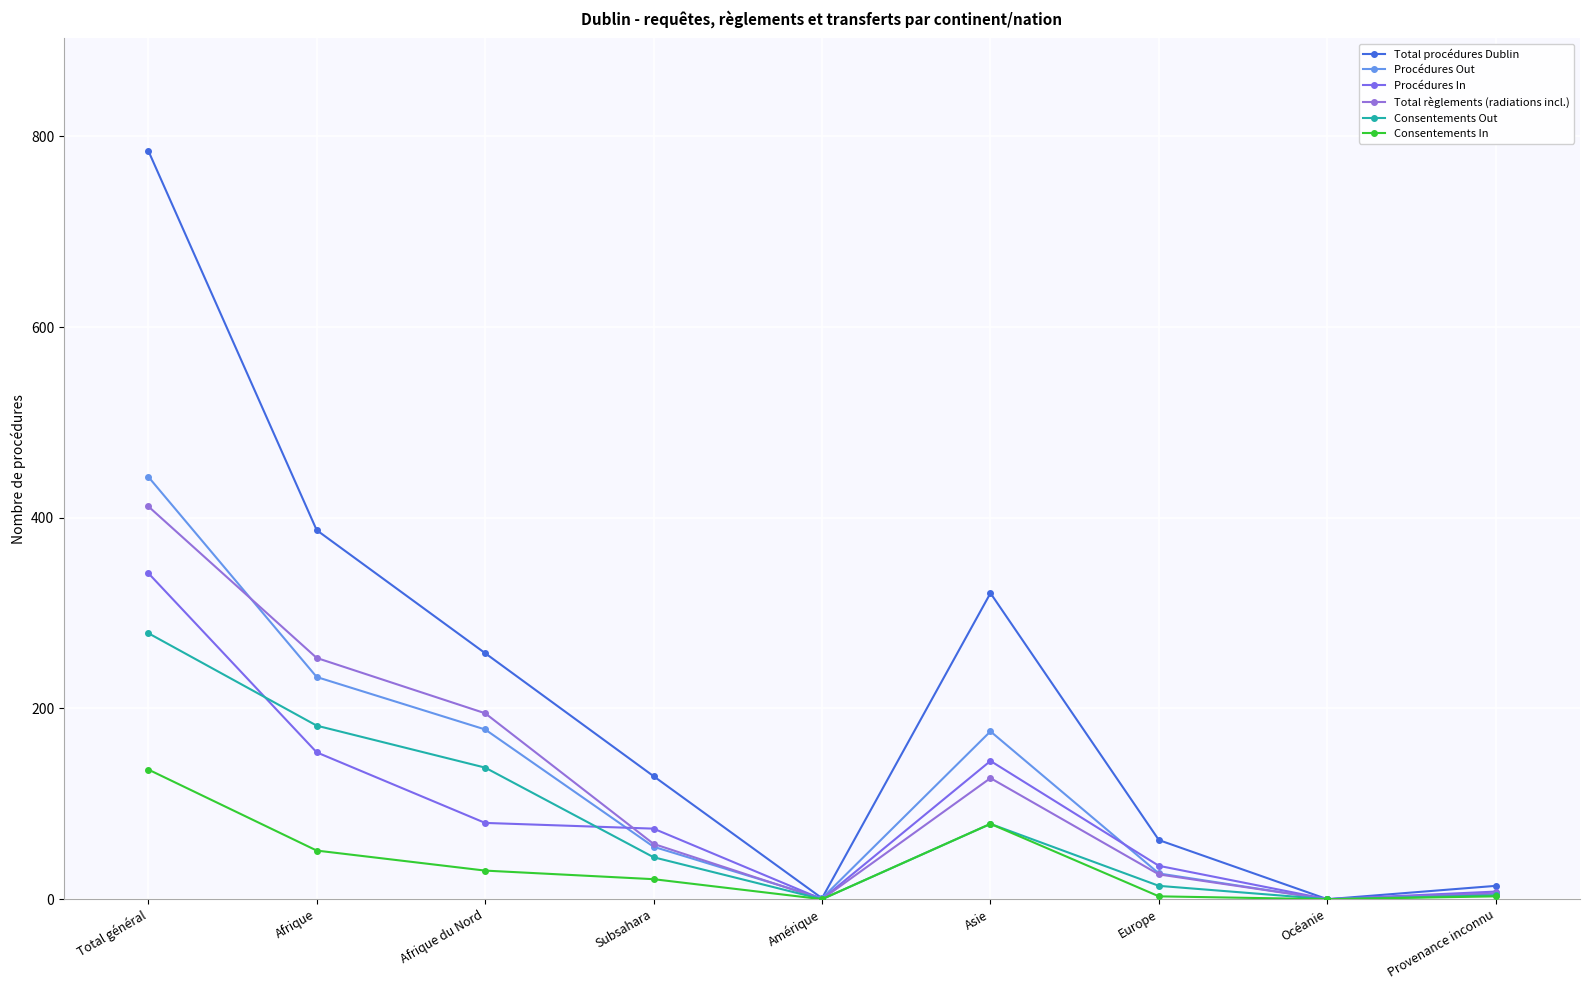

Between Asie and Provenance inconnu, which series saw the biggest shift?

Total procédures Dublin